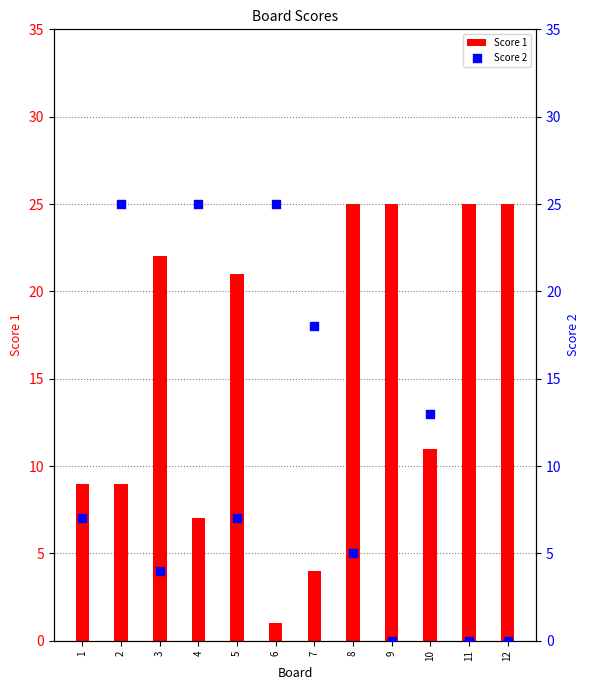

Which series reaches the maximum Y coordinate?

Score 1